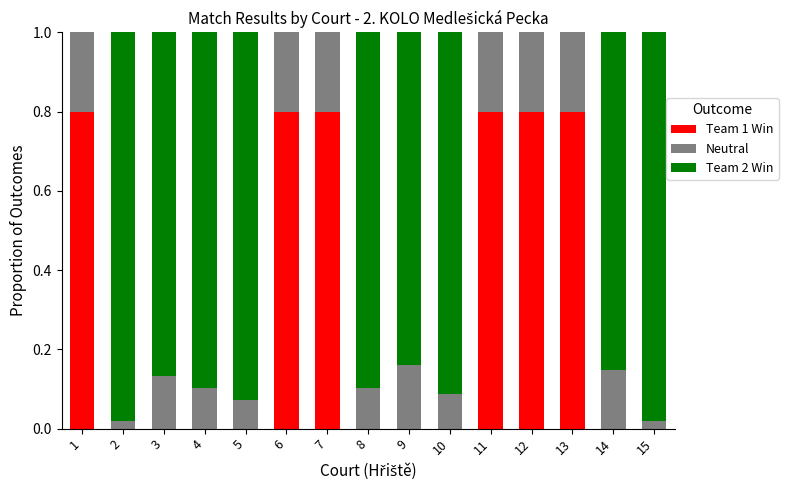

The Team 1 Win series shows 0.0 at 2. True or false?

True